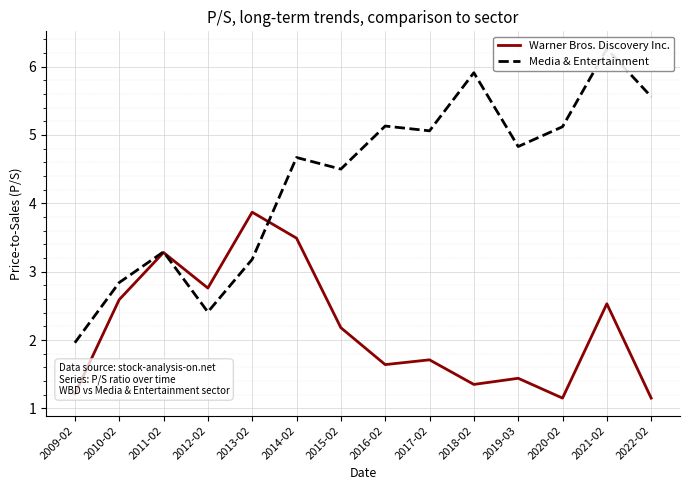

What is the value of the Media & Entertainment point at the 7th from the left?

4.5